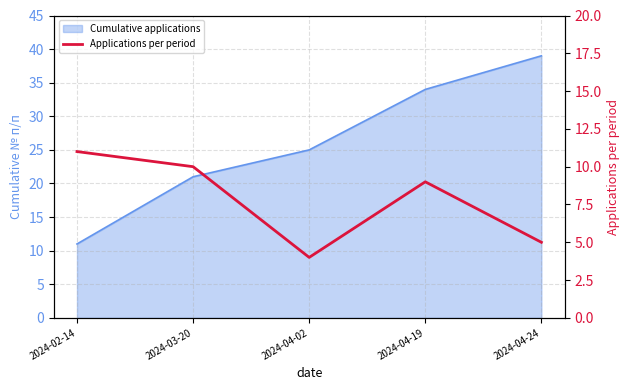

The chart shows a value of 7 at 2024-03-20. True or false?

False